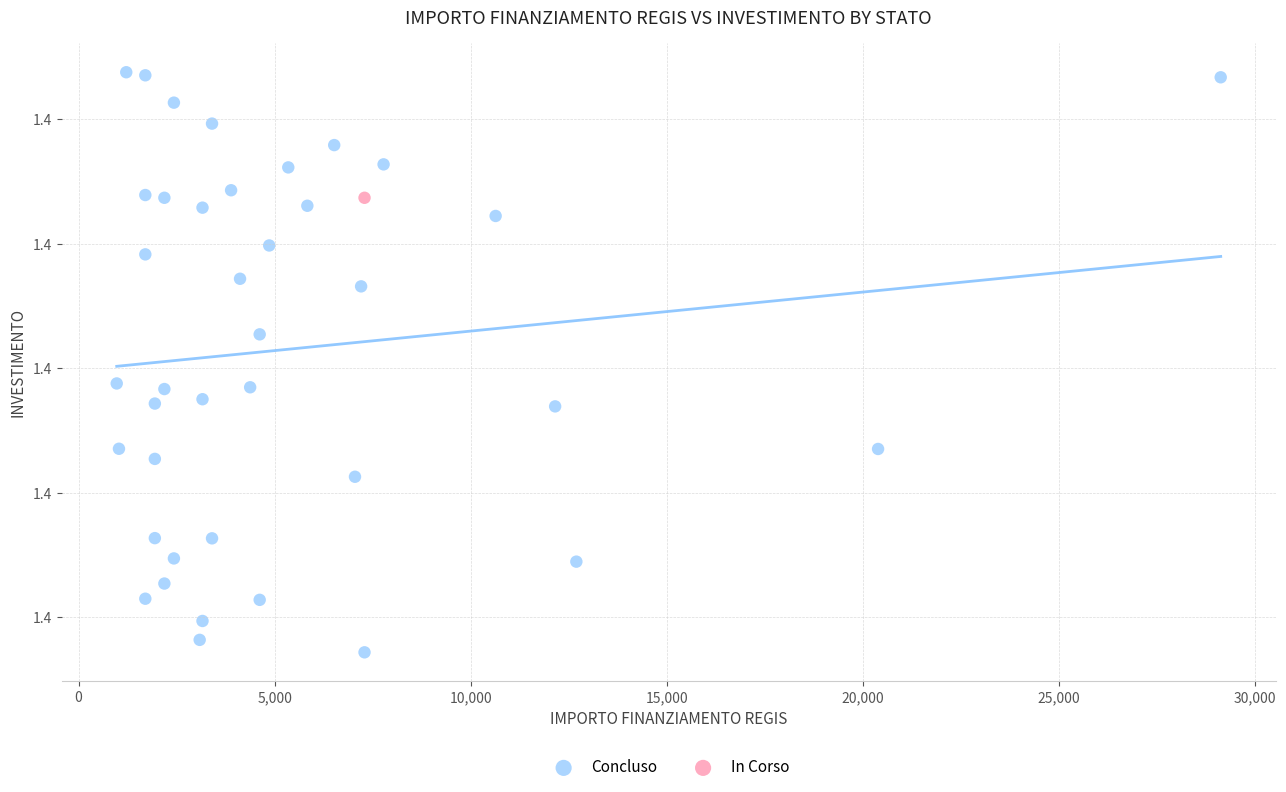

What are all the series names shown in the legend?

Concluso, In Corso